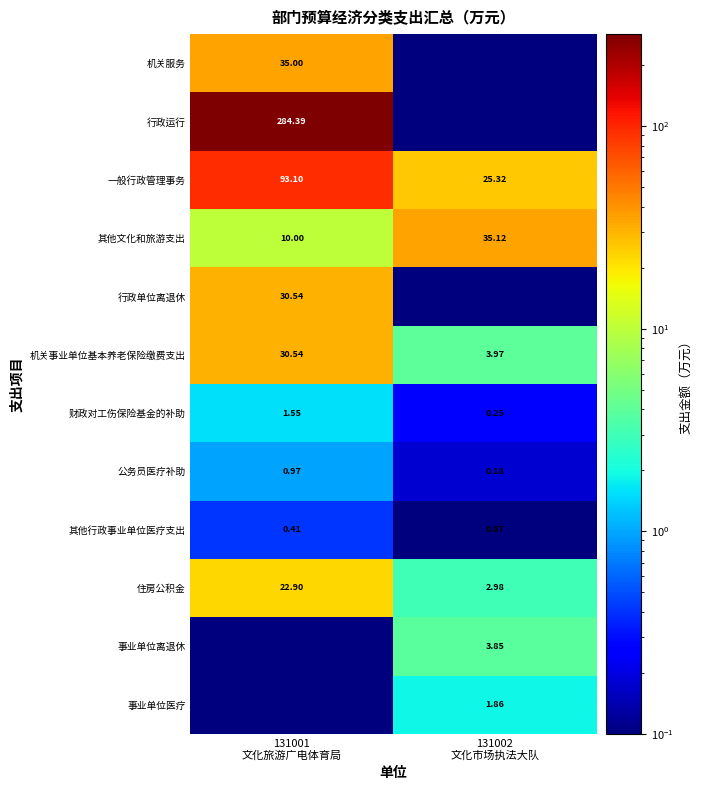

The 一般行政管理事务 series shows 21.6 at 131001 文化旅游广电体育局. True or false?

False